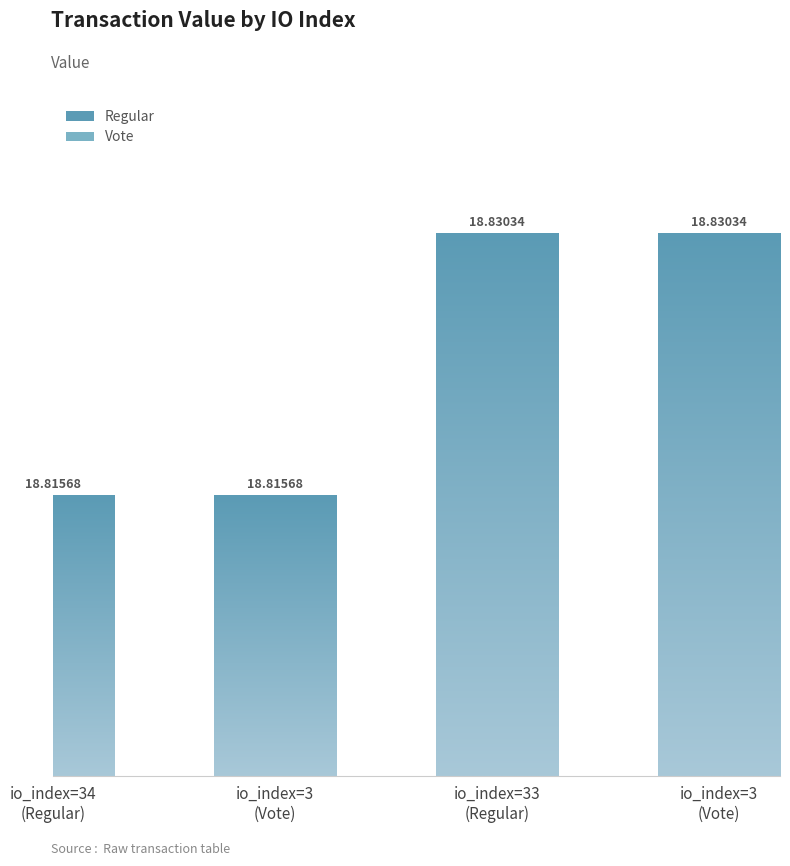

List the labels in order of value, smallest first.

34, 3, 33, 3